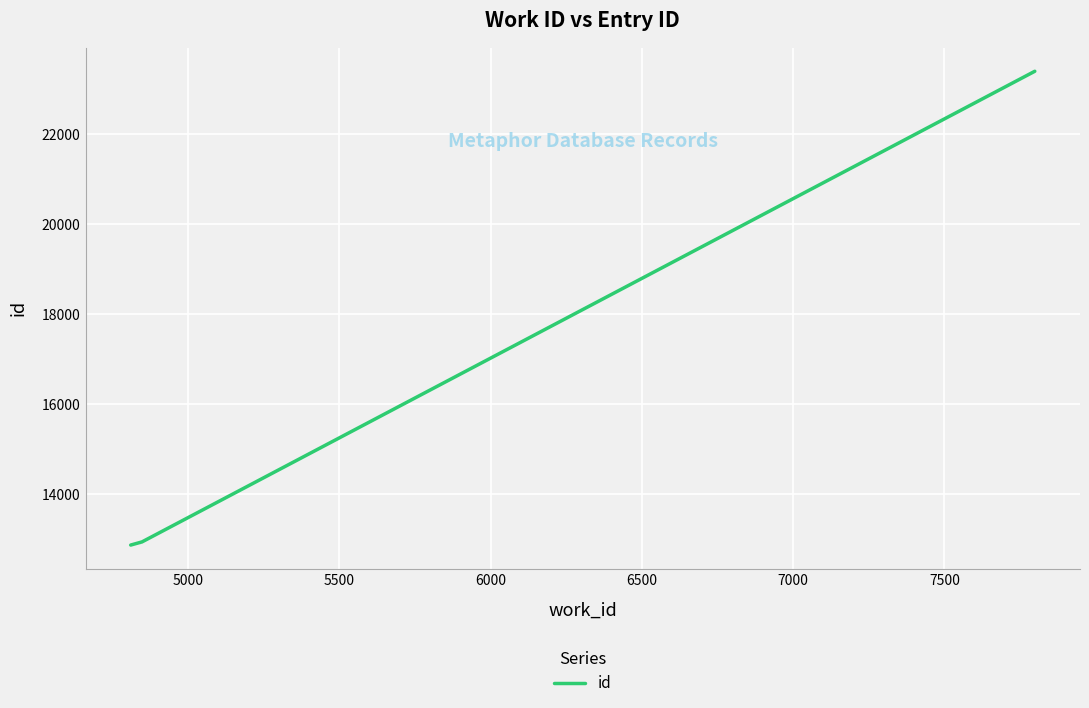

What is the difference between the maximum and minimum values?

10539